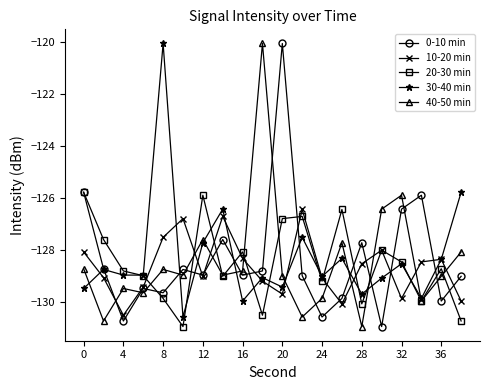

What are all the series names shown in the legend?

0-10 min, 10-20 min, 20-30 min, 30-40 min, 40-50 min